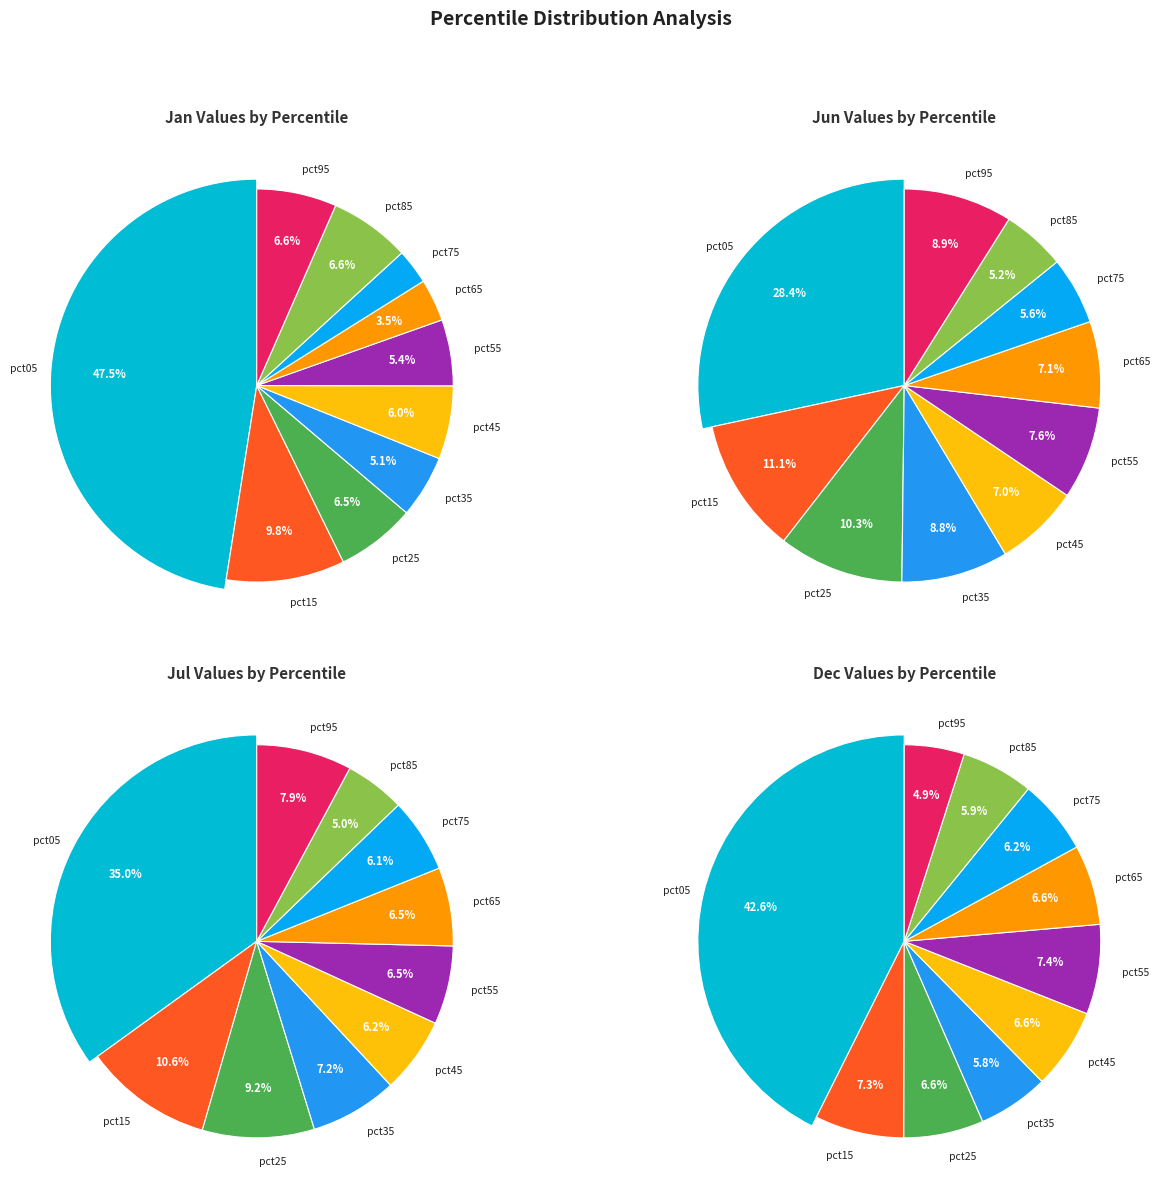

Does pct45 account for over 50% of the chart?

No